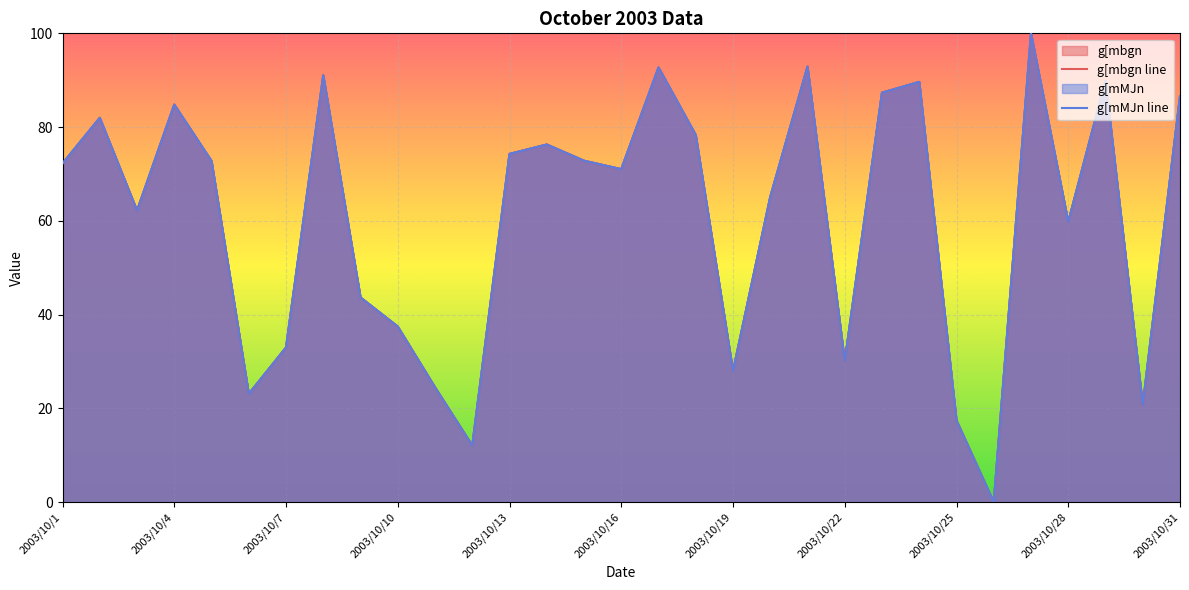

What is the value of the g[mbgn line point at the 19th from the left?

28.0